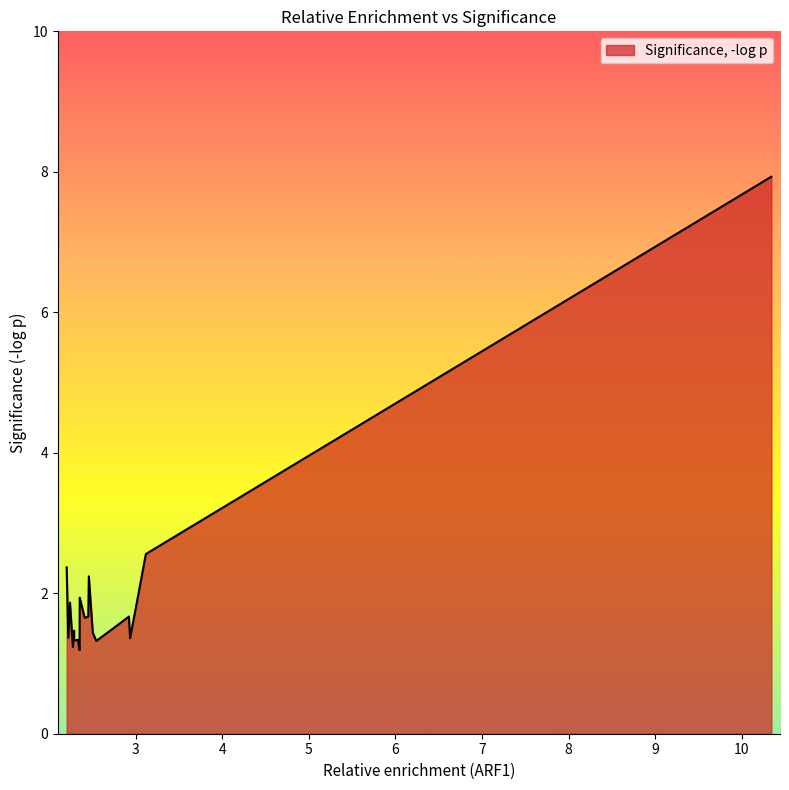

What is the smallest value displayed?

1.2